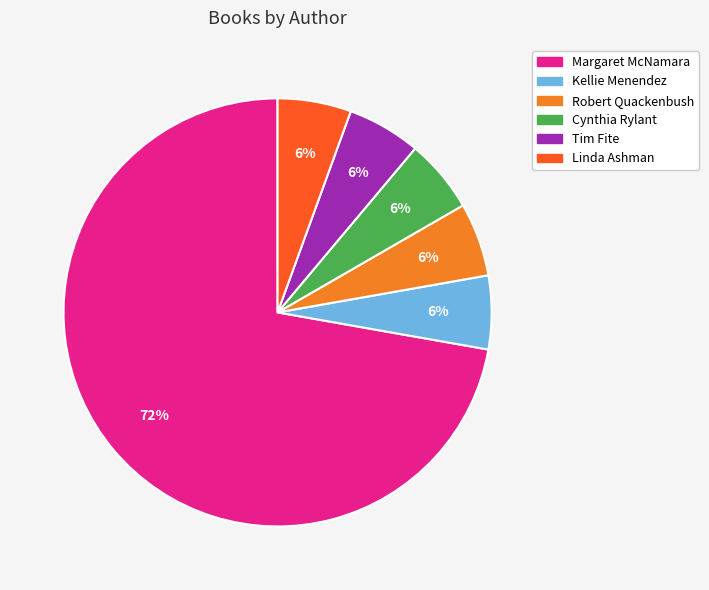

Is there a majority slice in this chart?

Yes